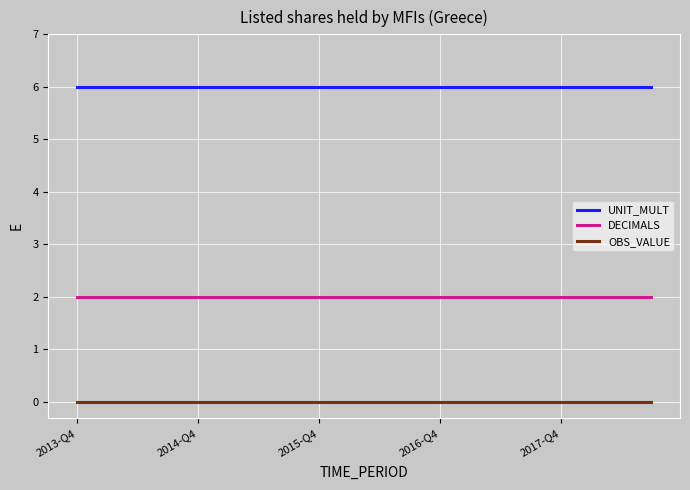

What is the maximum value shown in the chart?

6